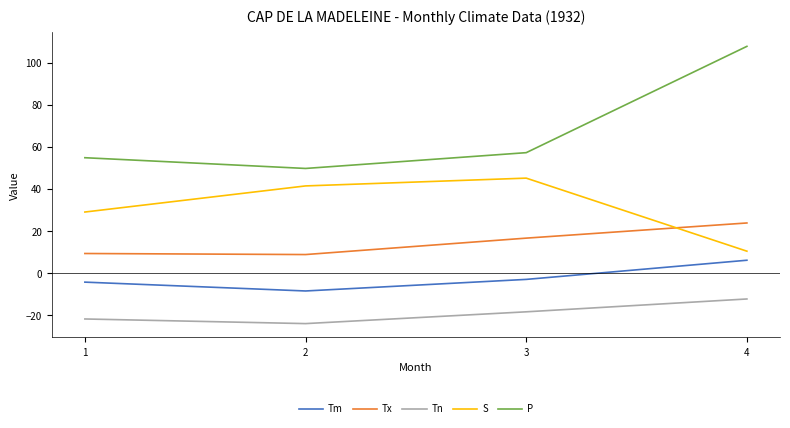

At which label is P closest to 78?

3